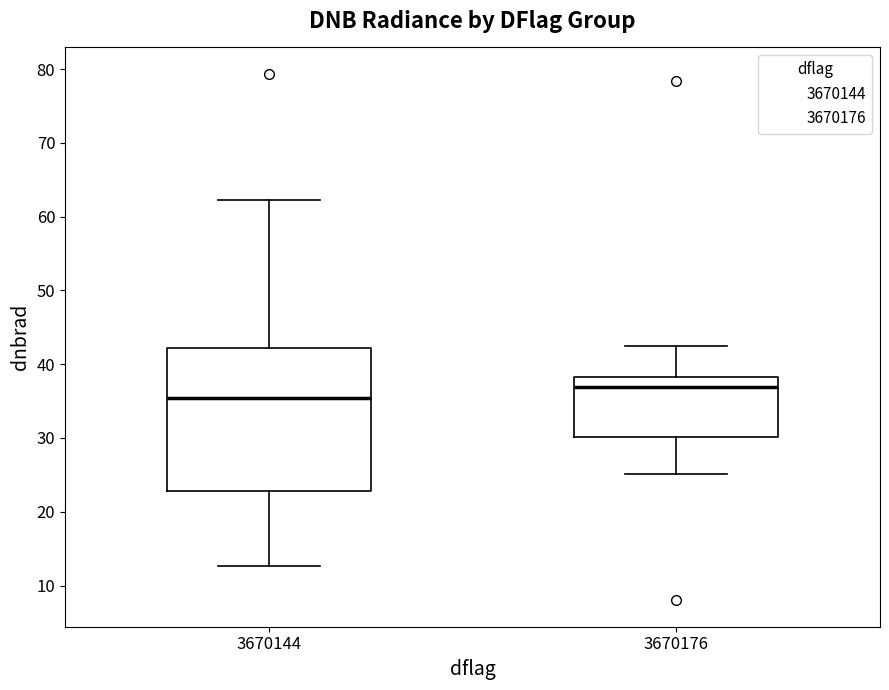

Reading left to right, transcribe this box plot: for each box, give where its median line is, the range the box spans, and where its two whiskers end, as read against the y-axis. The values are not printed on the chart, so give them approximately, as read against the axis.

3670144: median 35, box 23 to 42, whiskers 13 to 62
3670176: median 37, box 30 to 38, whiskers 25 to 42